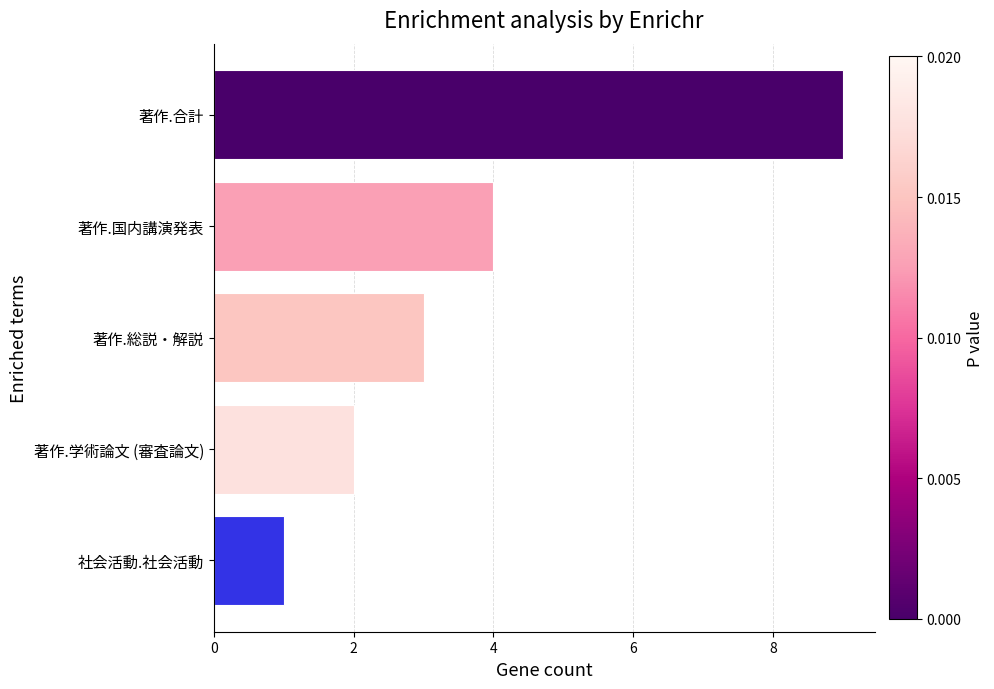

True or false: the data shows 14 at 著作.合計.

False